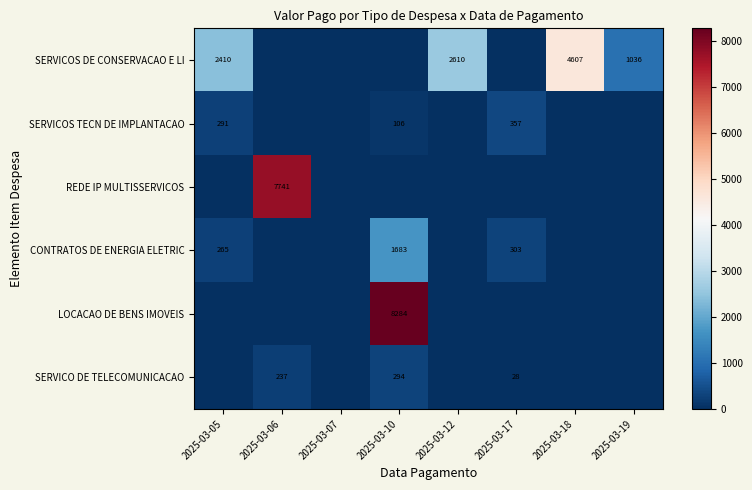

The SERVICO DE TELECOMUNICACAO series shows 0.0 at 2025-03-07. True or false?

True